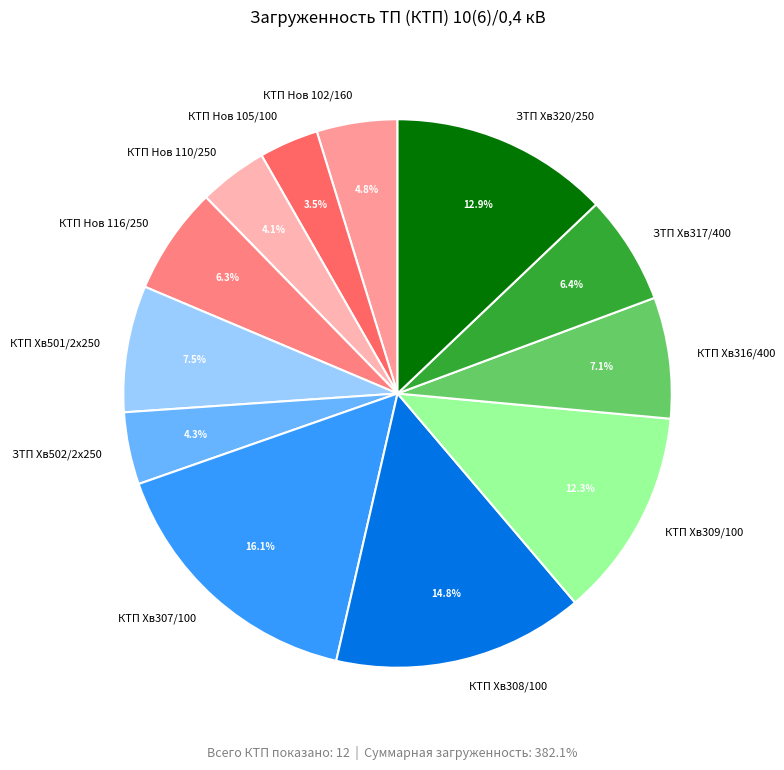

What is the ratio of the value at КТП Хв308/100 to the value at ЗТП Хв320/250?

1.1